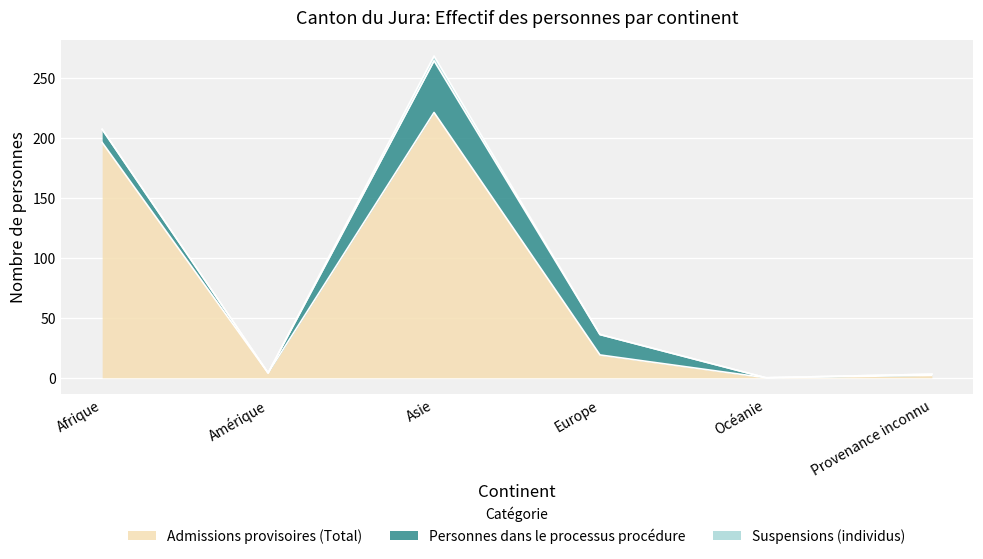

At Provenance inconnu, list the series in order from largest to smallest.

Admissions provisoires (Total), Personnes dans le processus procédure, Suspensions (individus)